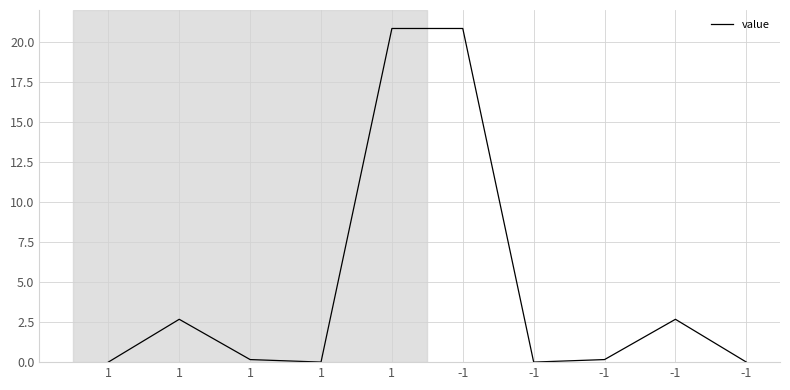

Which label corresponds to the largest value in the chart?

1